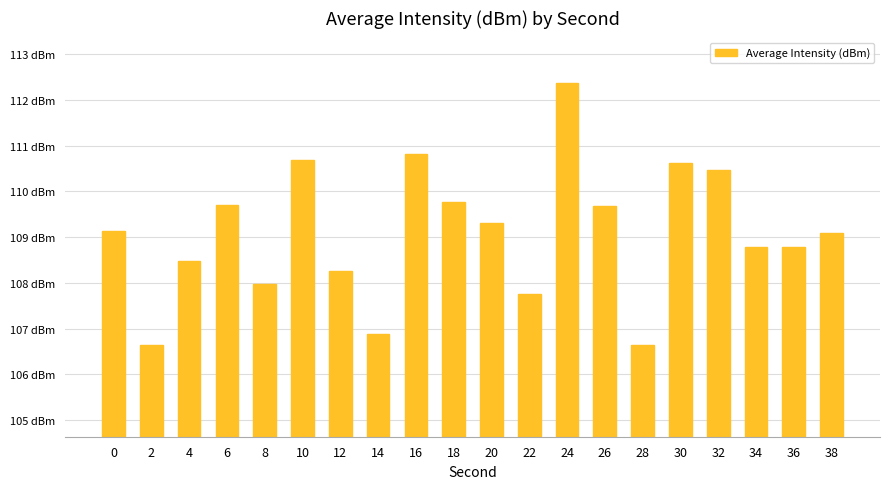

Are the bars horizontal?

No